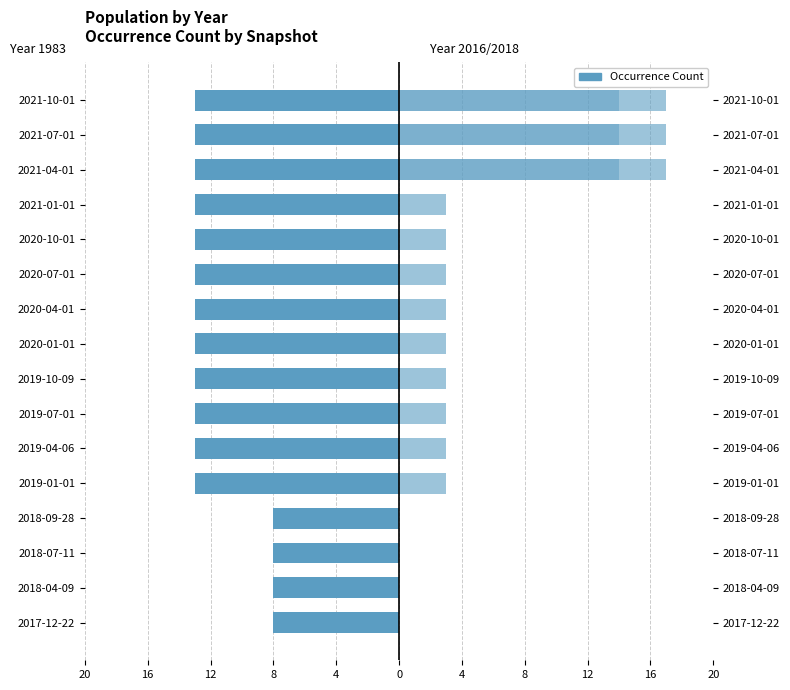

Reading right to left, list all the values displayed in this chart.

1983: 2021-10-01=-13	2021-07-01=-13	2021-04-01=-13	2021-01-01=-13	2020-10-01=-13	2020-07-01=-13	2020-04-01=-13	2020-01-01=-13	2019-10-09=-13	2019-07-01=-13	2019-04-06=-13	2019-01-01=-13	2018-09-28=-8	2018-07-11=-8	2018-04-09=-8	2017-12-22=-8
2016: 2021-10-01=14	2021-07-01=14	2021-04-01=14	2021-01-01=0	2020-10-01=0	2020-07-01=0	2020-04-01=0	2020-01-01=0	2019-10-09=0	2019-07-01=0	2019-04-06=0	2019-01-01=0	2018-09-28=0	2018-07-11=0	2018-04-09=0	2017-12-22=0
2018: 2021-10-01=3	2021-07-01=3	2021-04-01=3	2021-01-01=3	2020-10-01=3	2020-07-01=3	2020-04-01=3	2020-01-01=3	2019-10-09=3	2019-07-01=3	2019-04-06=3	2019-01-01=3	2018-09-28=0	2018-07-11=0	2018-04-09=0	2017-12-22=0